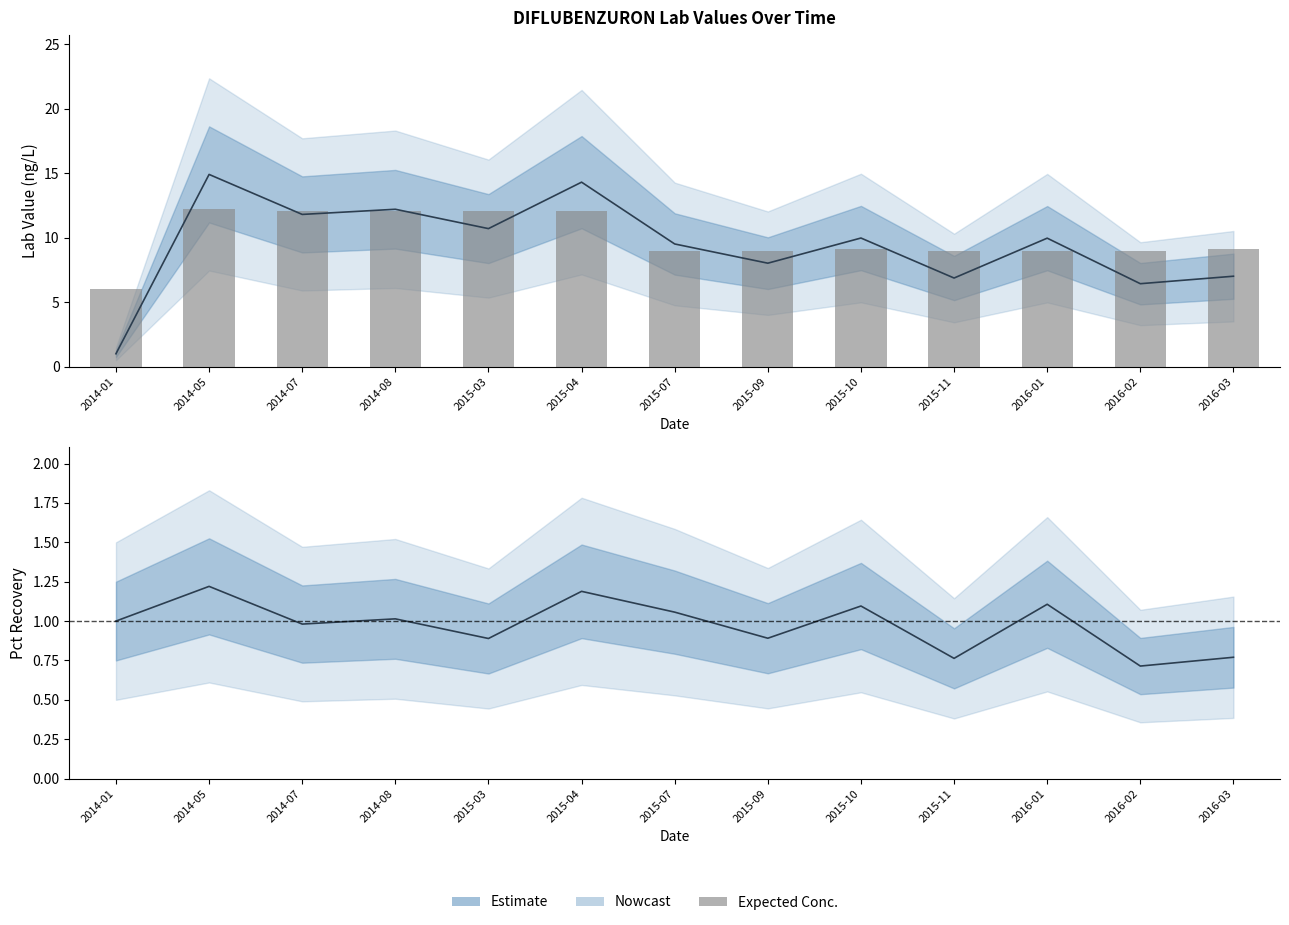

The chart shows a value of 9.0 at 2015-07. True or false?

True